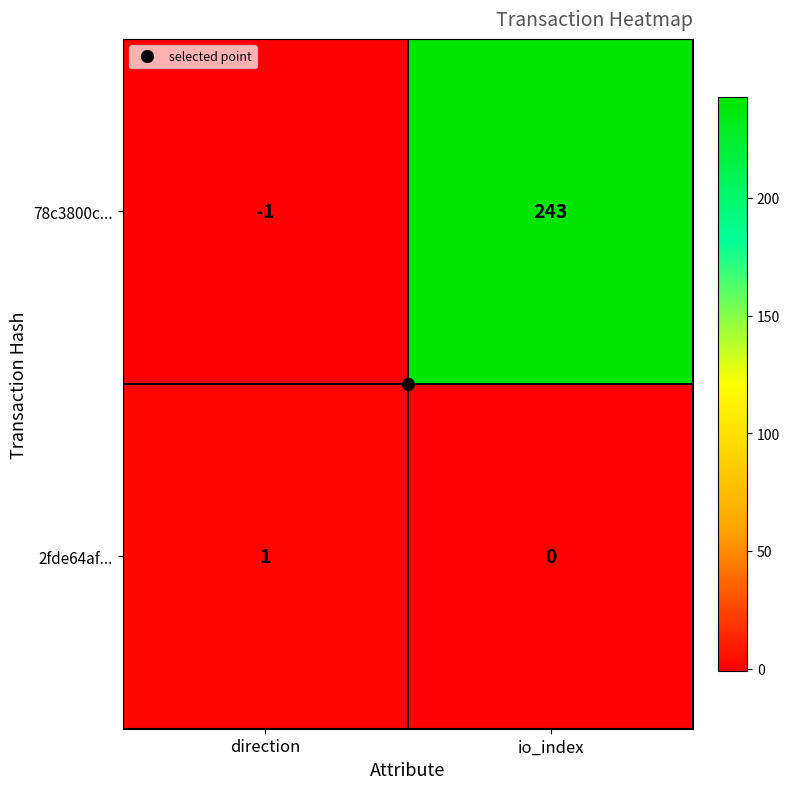

How many data points does each series have?

2